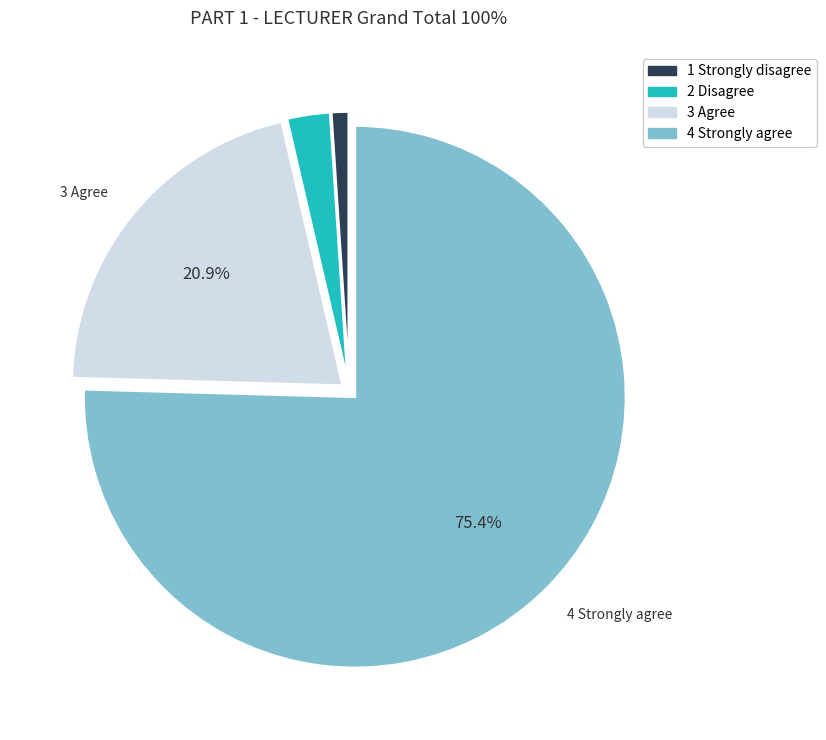

How many slices are in this pie chart?

4